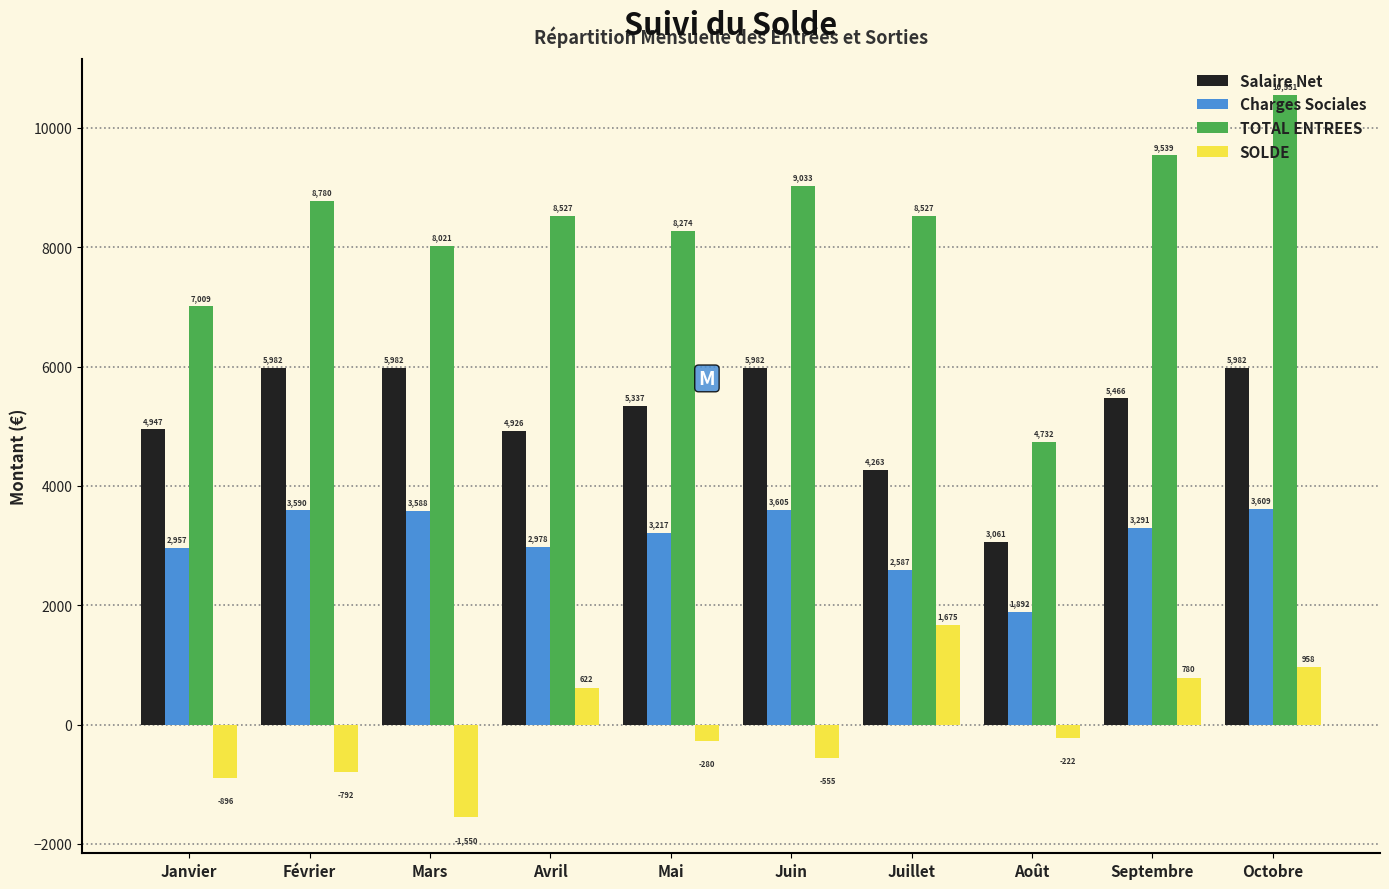

Rank the series by their average value, from highest to lowest.

TOTAL ENTREES, Salaire Net, Charges Sociales, SOLDE